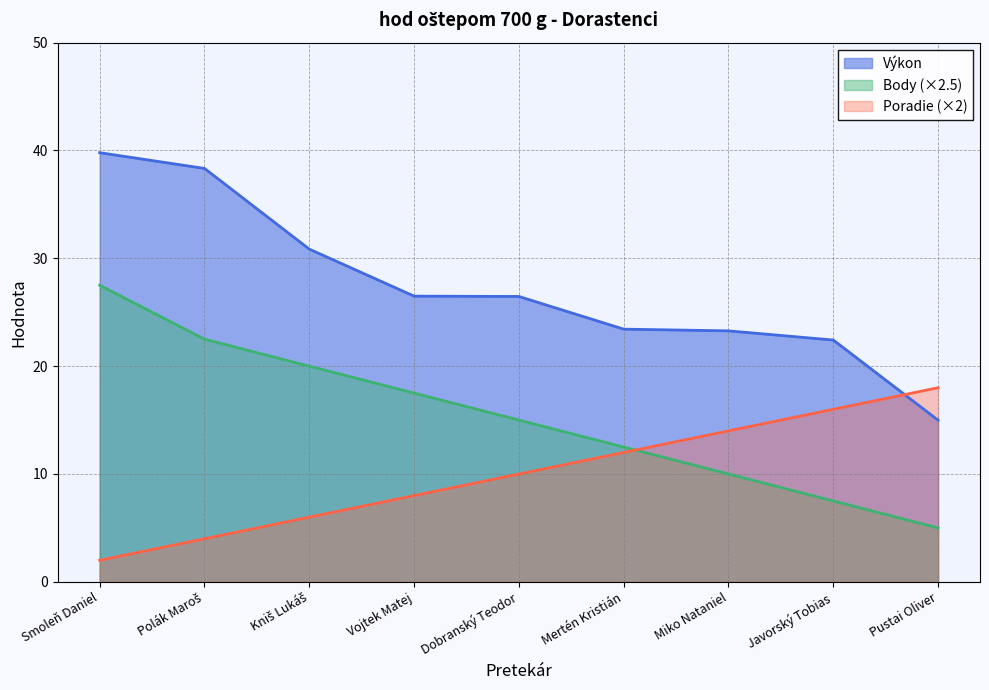

What is the difference between the maximum and minimum values in the Body series?

22.5